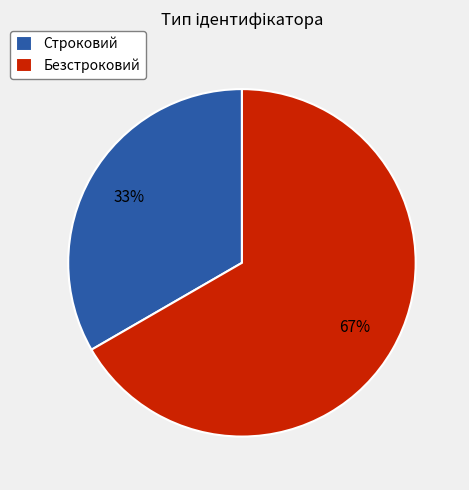

True or false: Строковий accounts for 20% of the total.

False